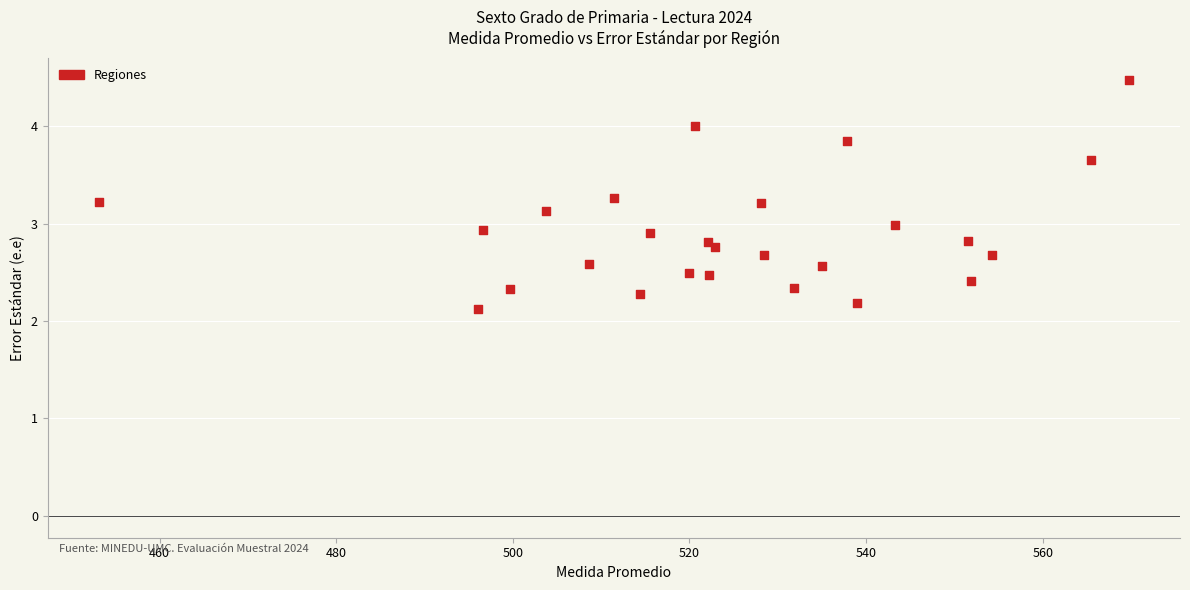

What is the range of Y values (max minus min)?

2.4